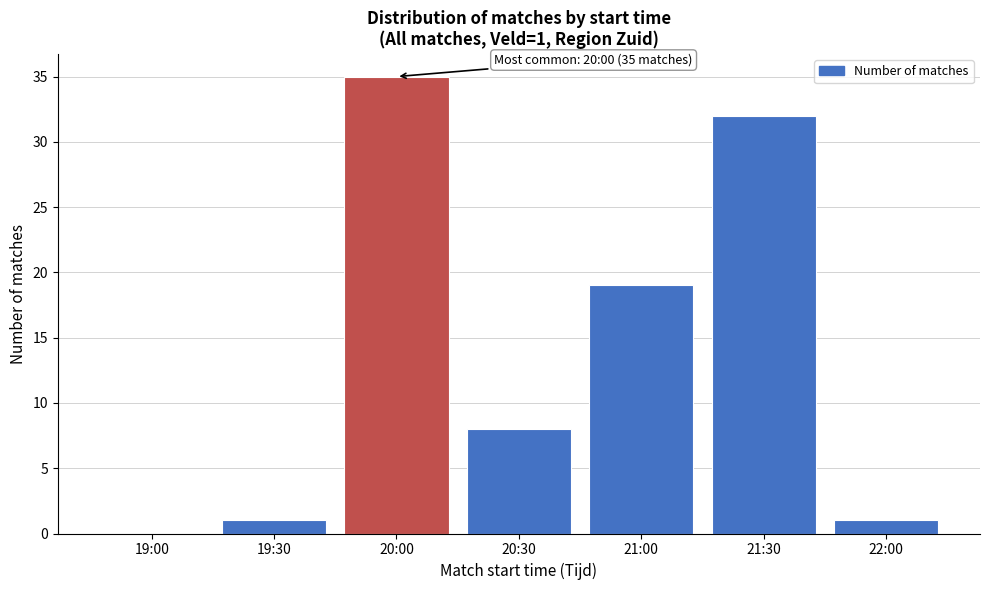

Reading right to left, list all the values displayed in this chart.

22:00=1	21:30=32	21:00=19	20:30=8	20:00=35	19:30=1	19:00=0